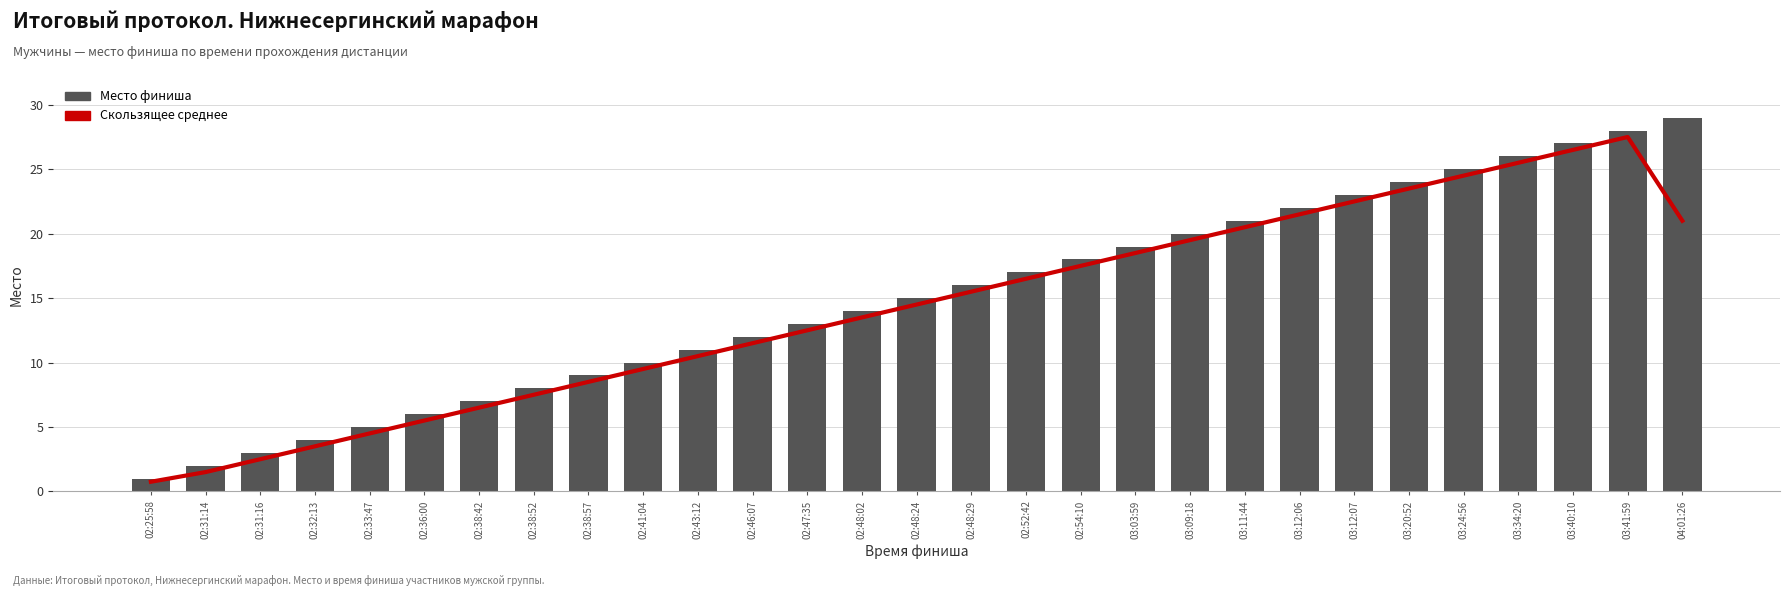

What position from the right is 02:41:04?

20